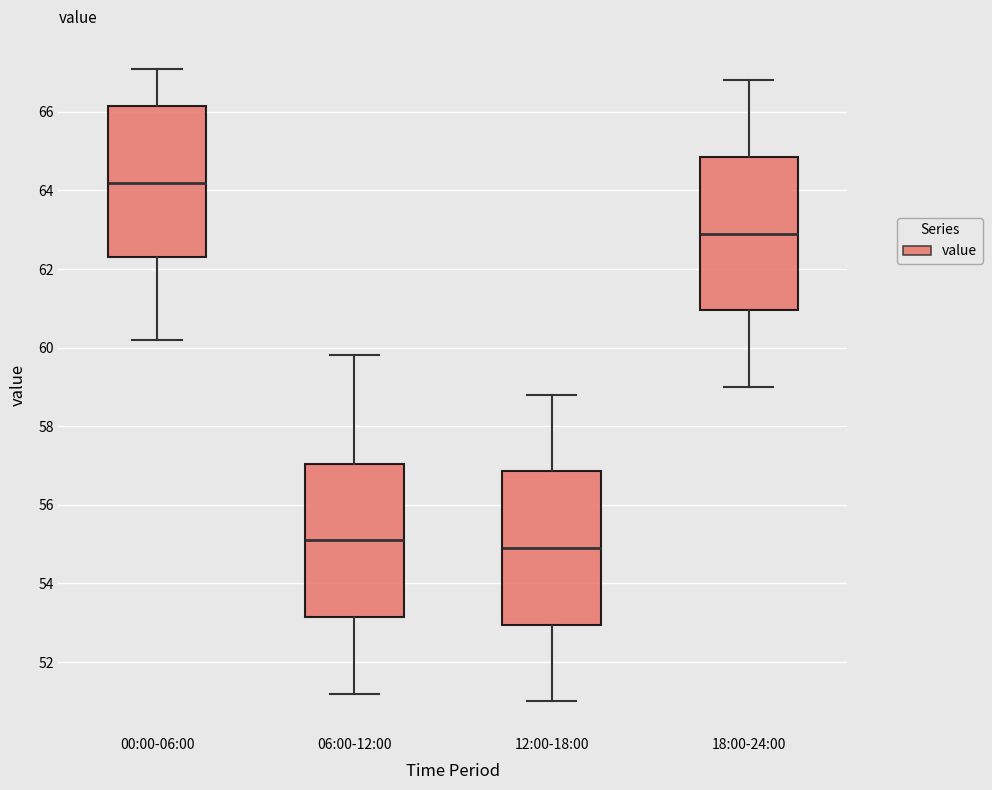

Which box's median line is the lowest?

12:00-18:00